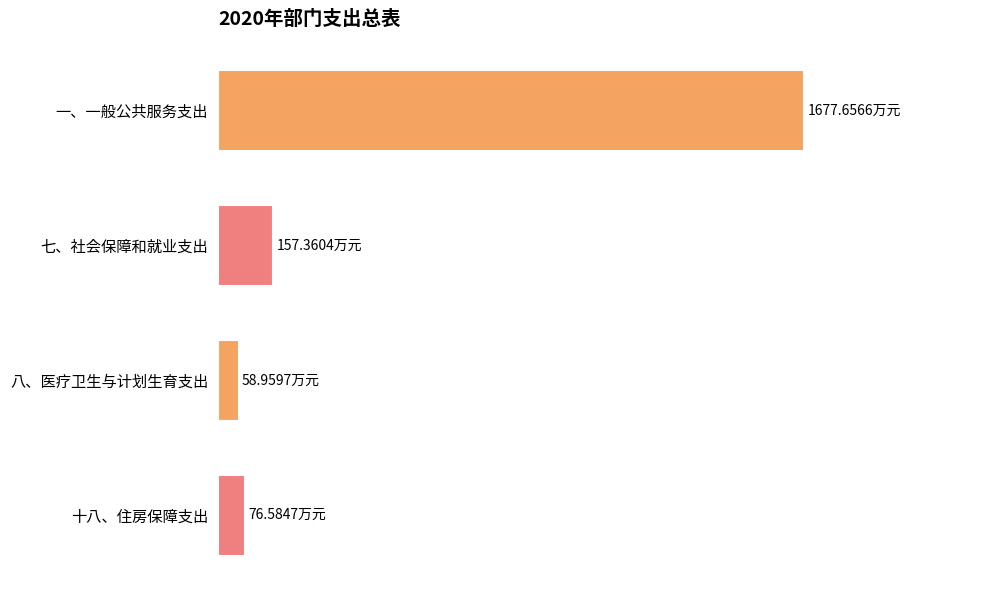

What is the difference between the second highest and second lowest values?

80.8